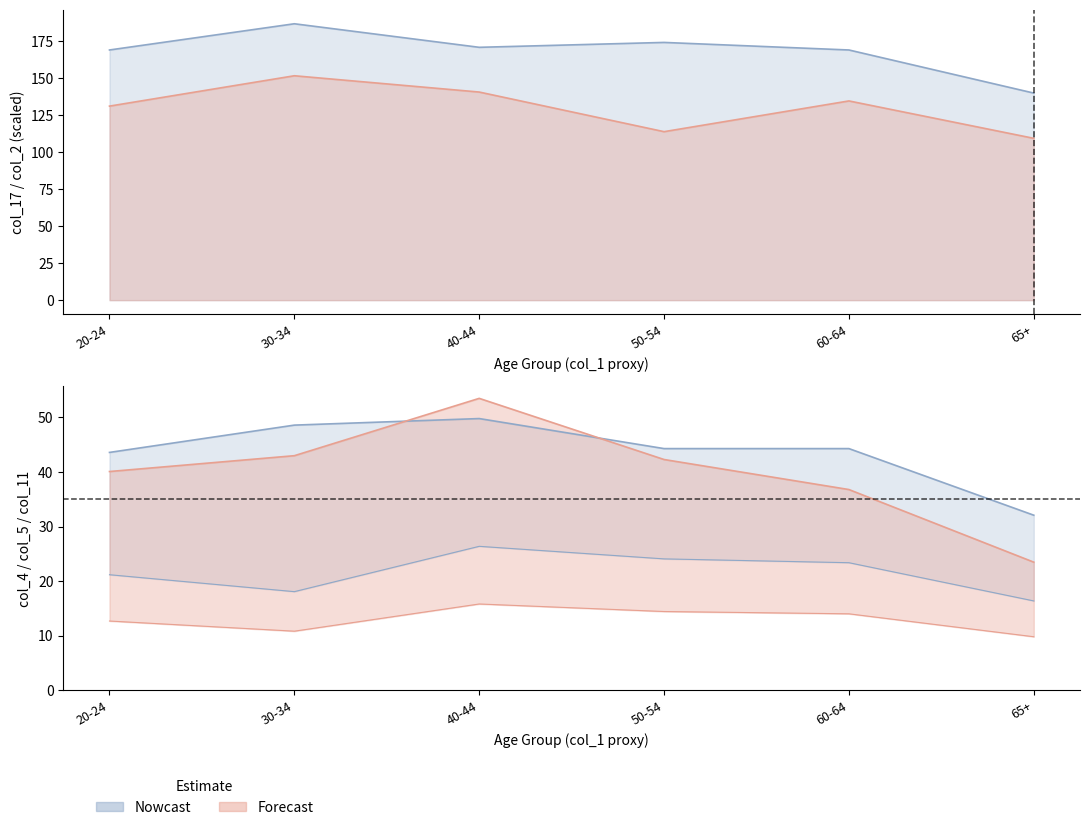

Where does the col_2 series first go above 170?

30-34